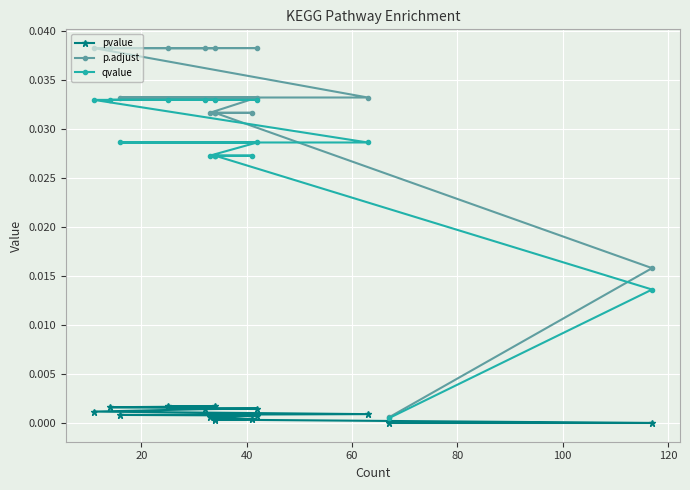

True or false: p.adjust has more than 2 interior local peaks.

False